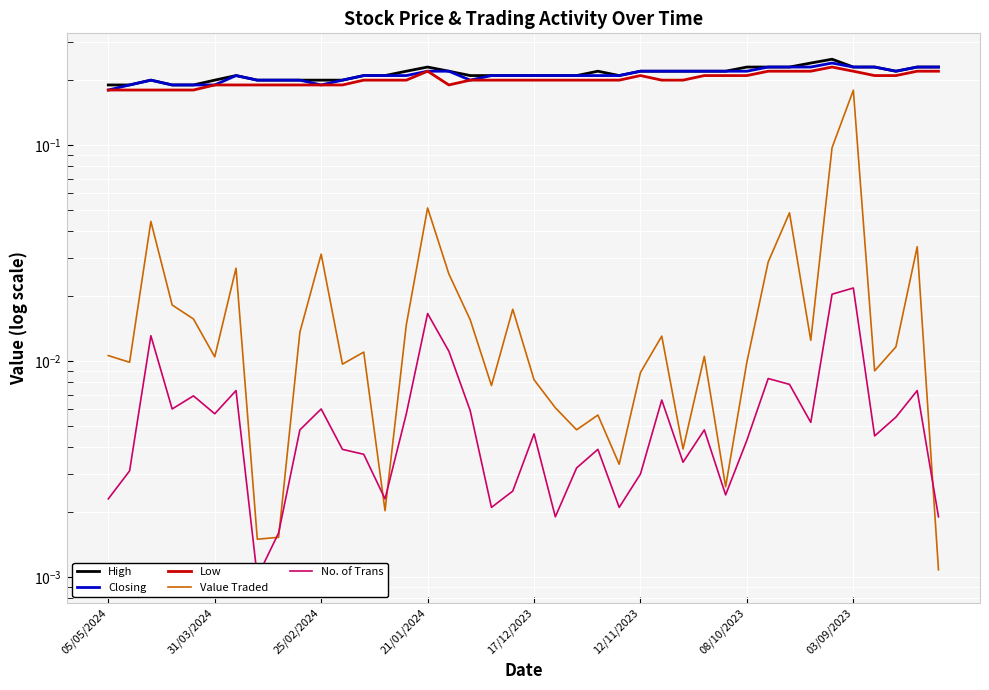

True or false: Low and Value Traded intersect in this chart.

False